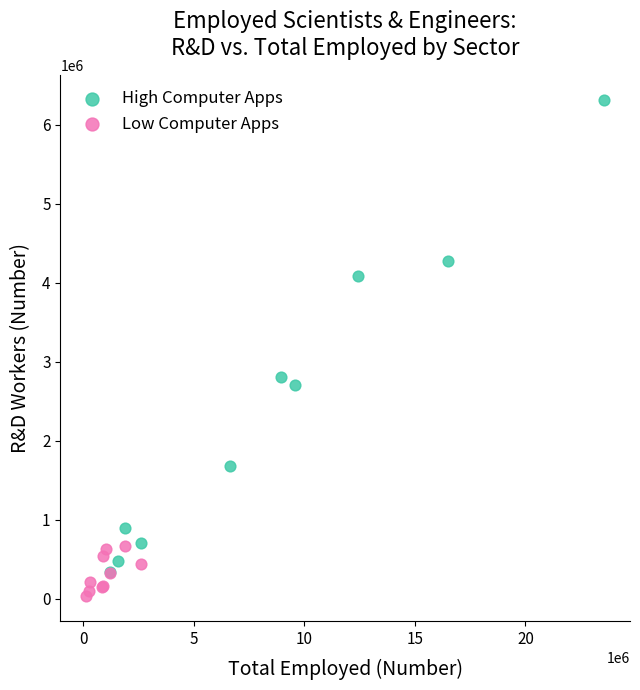

Which series reaches the minimum Y coordinate?

Low Computer Apps